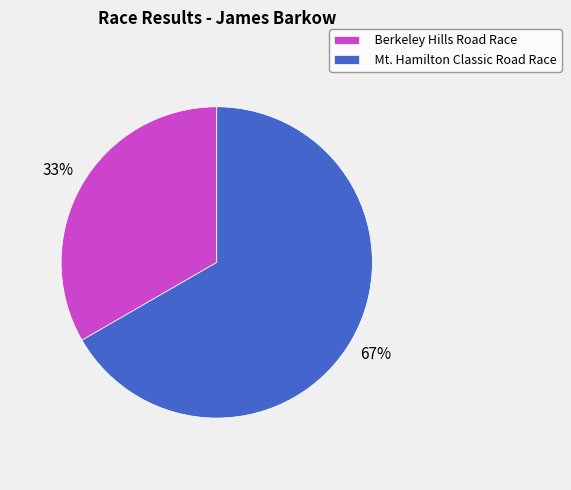

Approximately how many times larger is the value at Berkeley Hills Road Race compared to Mt. Hamilton Classic Road Race?

0.5